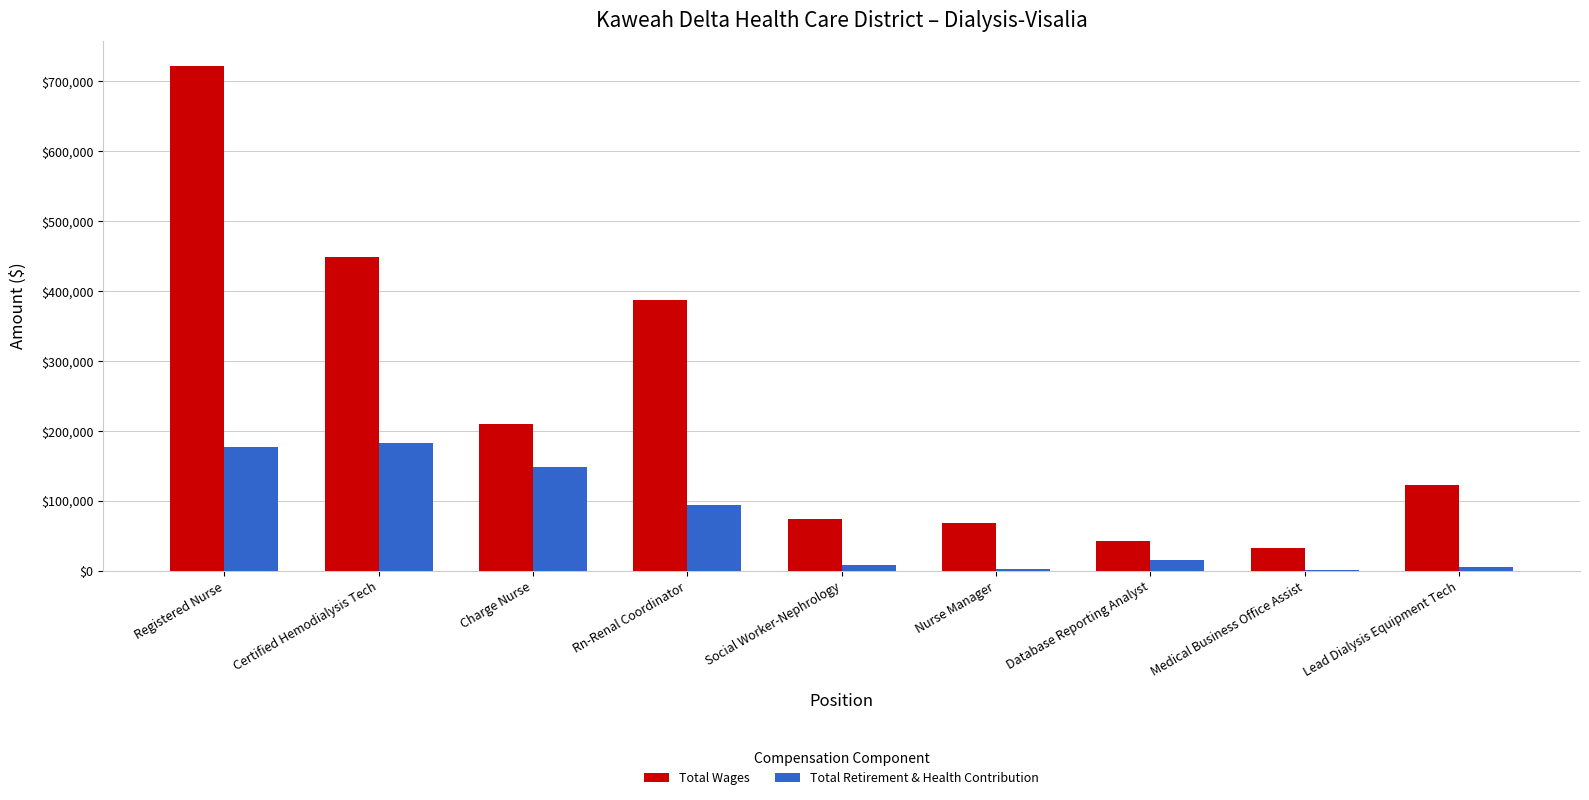

How many data points does each series have?

9